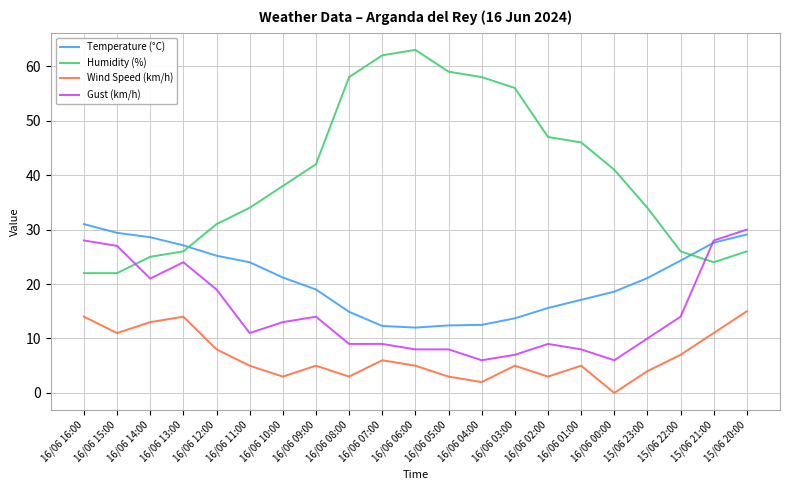

Which series has the widest spread of values?

Humidity (%)